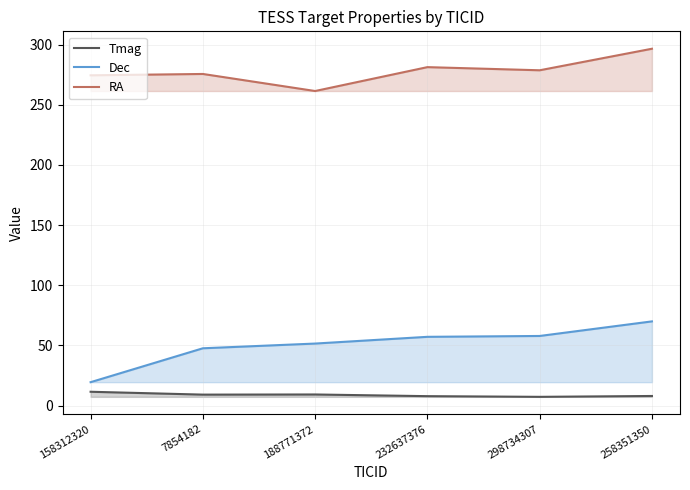

True or false: RA and Dec intersect in this chart.

False